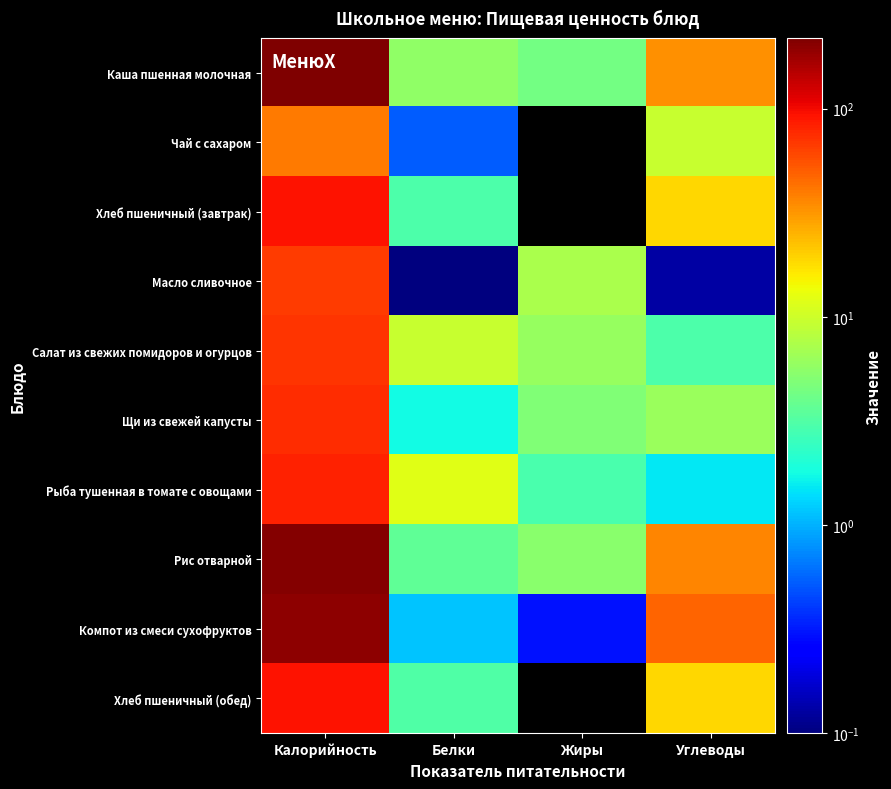

Which category has the lowest value across all series?

Жиры